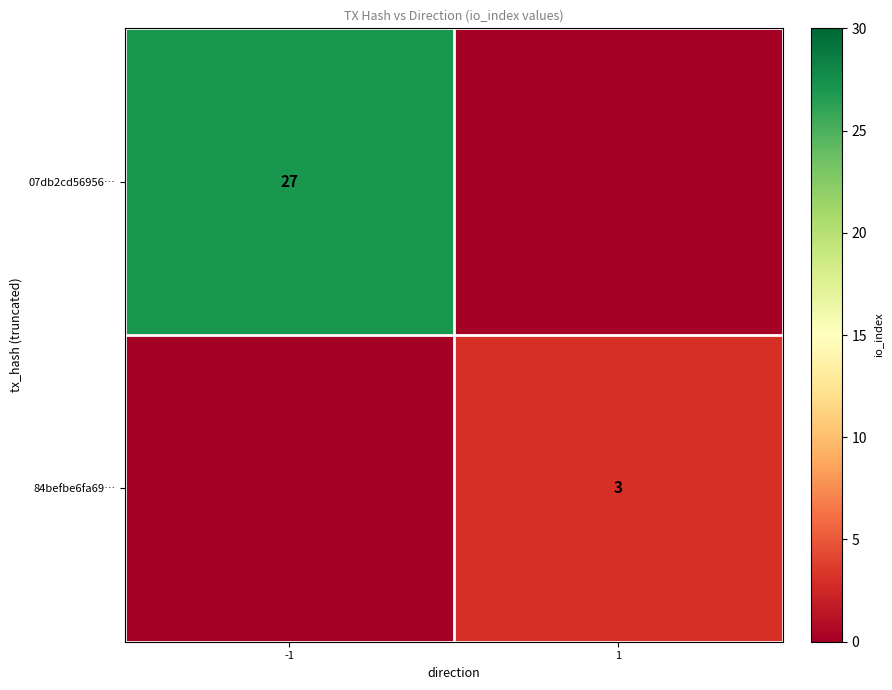

How many data points does each series have?

2